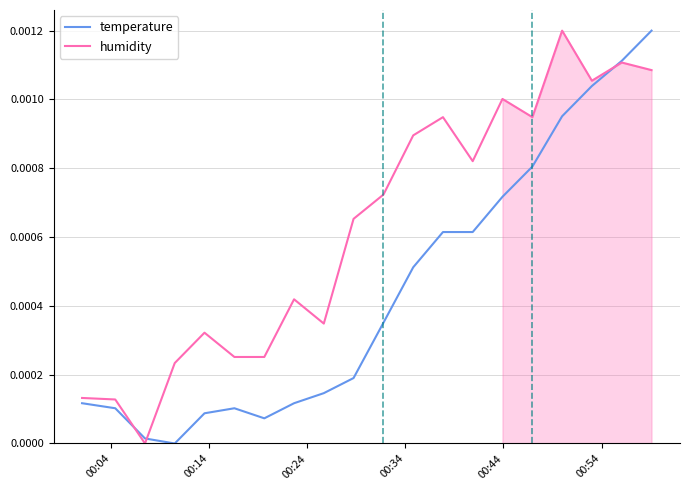

True or false: temperature and humidity intersect in this chart.

True